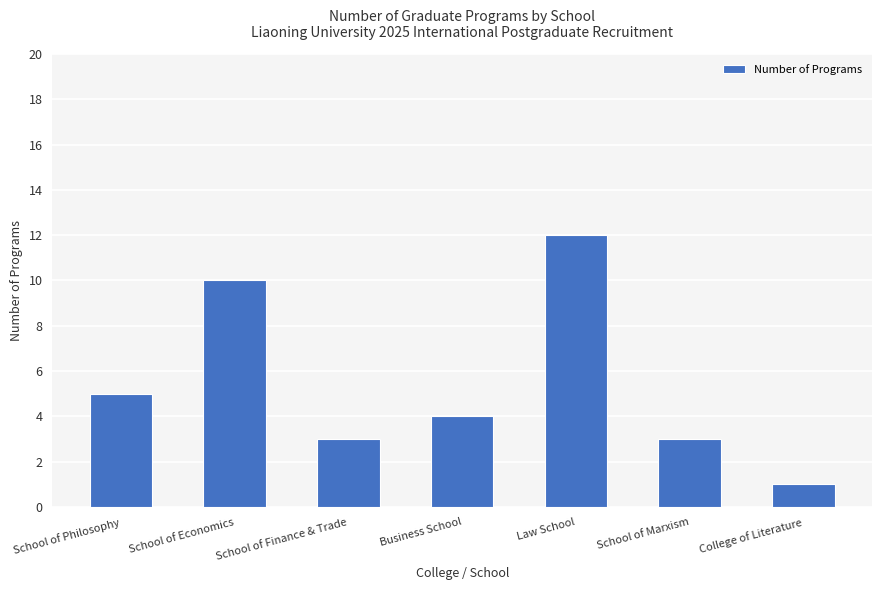

Which has a higher value, Law School or College of Literature?

Law School